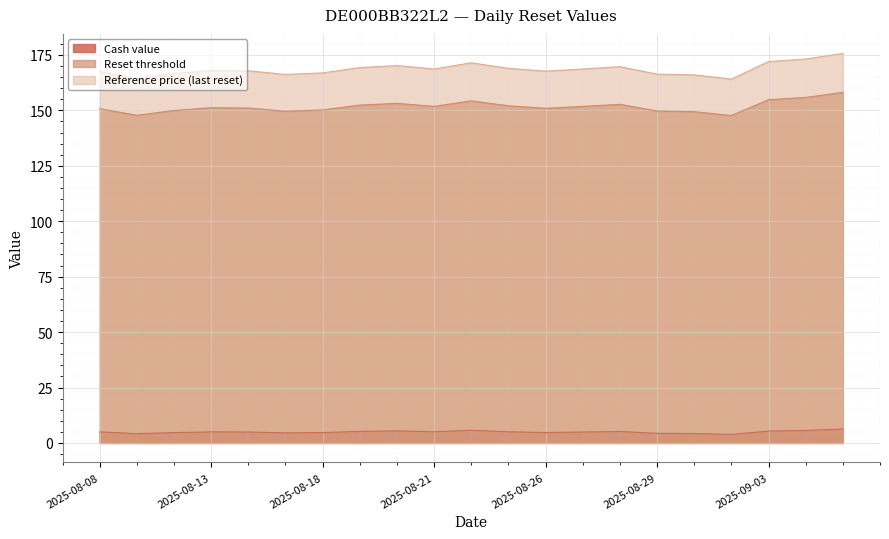

At which category is the sum across all series the highest?

2025-09-05